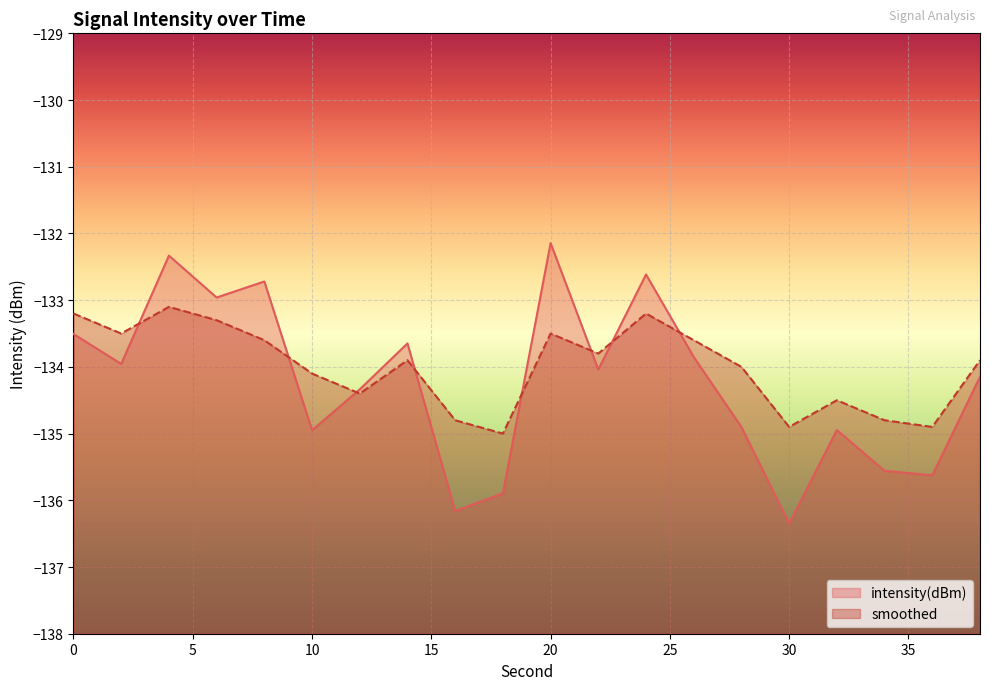

True or false: smoothed has more than 1 interior local peaks.

True